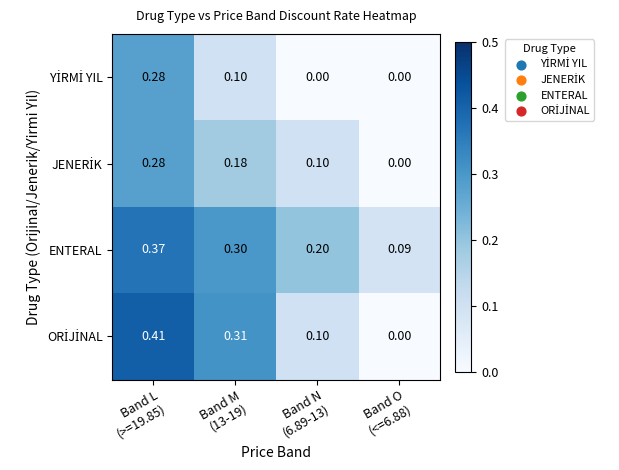

Which series has the largest total across all categories?

ENTERAL